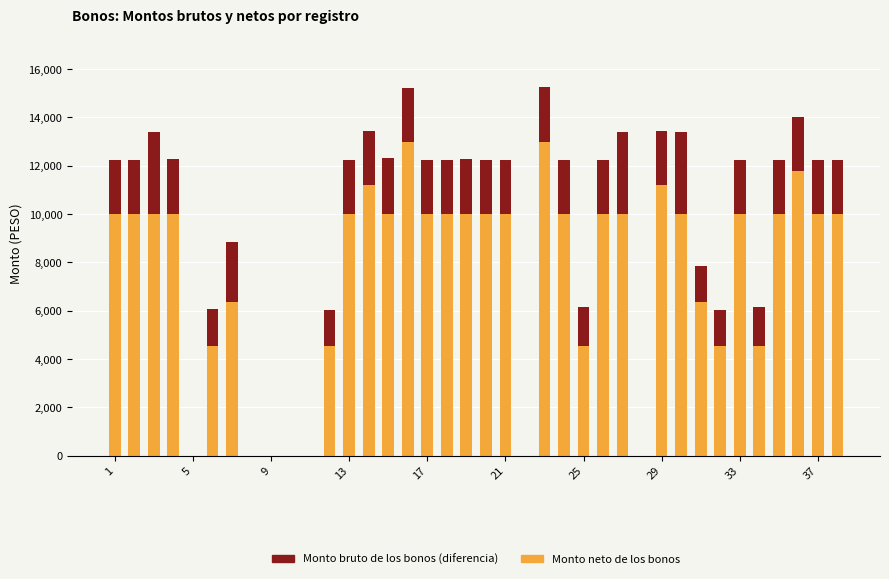

What is the maximum value for Monto neto de los bonos?

13000.0